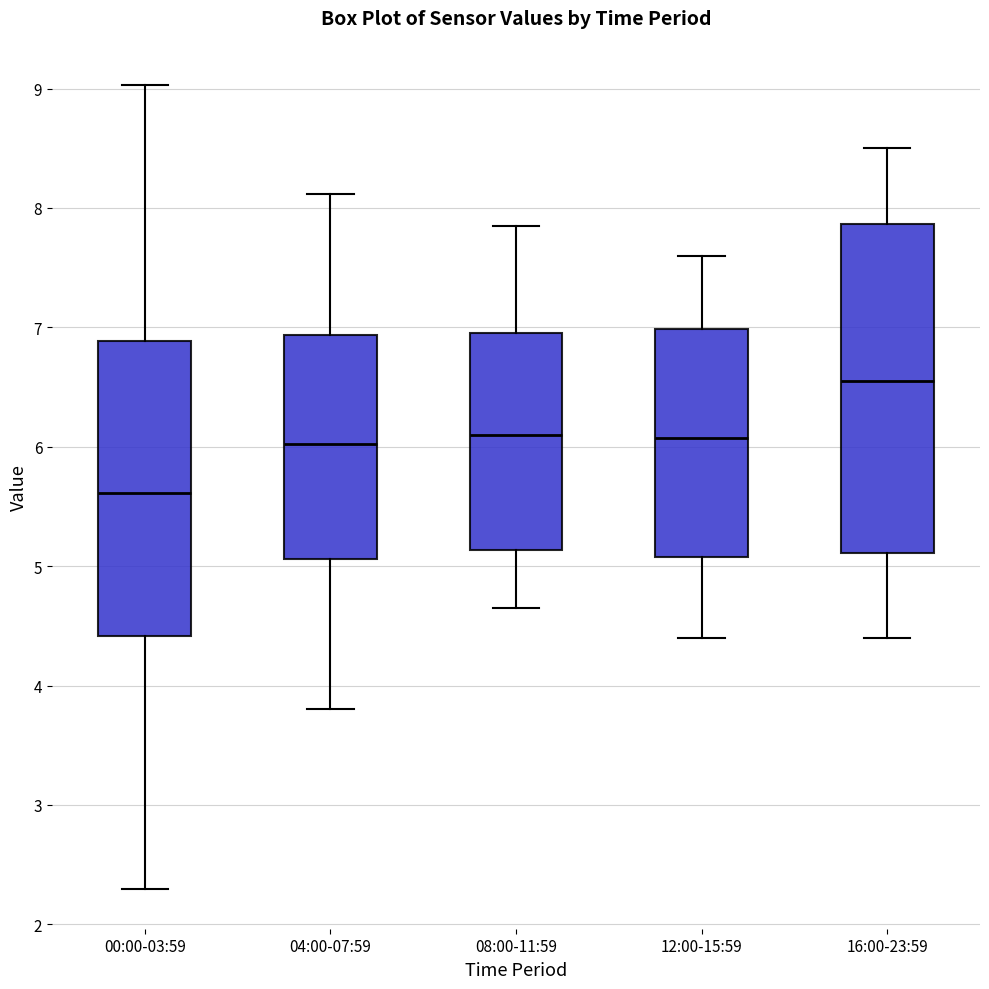

Reading left to right, transcribe this box plot: for each box, give where its median line is, the range the box spans, and where its two whiskers end, as read against the y-axis. The values are not printed on the chart, so give them approximately, as read against the axis.

00:00-03:59: median 5.6, box 4.4 to 6.9, whiskers 2.3 to 9.0
04:00-07:59: median 6.0, box 5.1 to 6.9, whiskers 3.8 to 8.1
08:00-11:59: median 6.1, box 5.1 to 7.0, whiskers 4.7 to 7.9
12:00-15:59: median 6.1, box 5.1 to 7.0, whiskers 4.4 to 7.6
16:00-23:59: median 6.6, box 5.1 to 7.9, whiskers 4.4 to 8.5